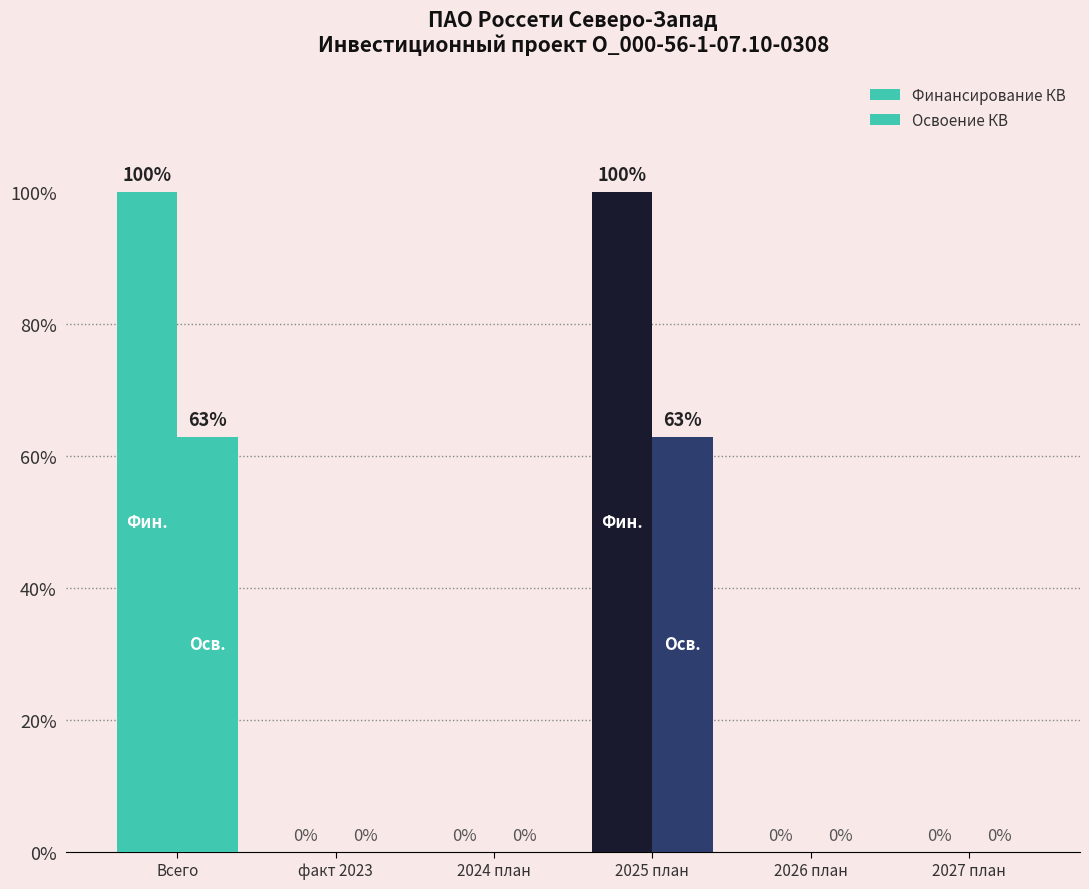

Rank the series by their average value, from lowest to highest.

Освоение КВ, Финансирование КВ